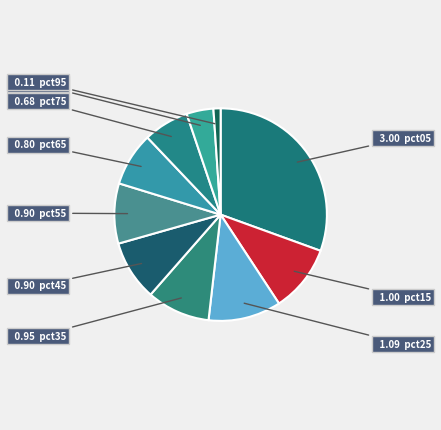

Count the number of slices in the pie.

10